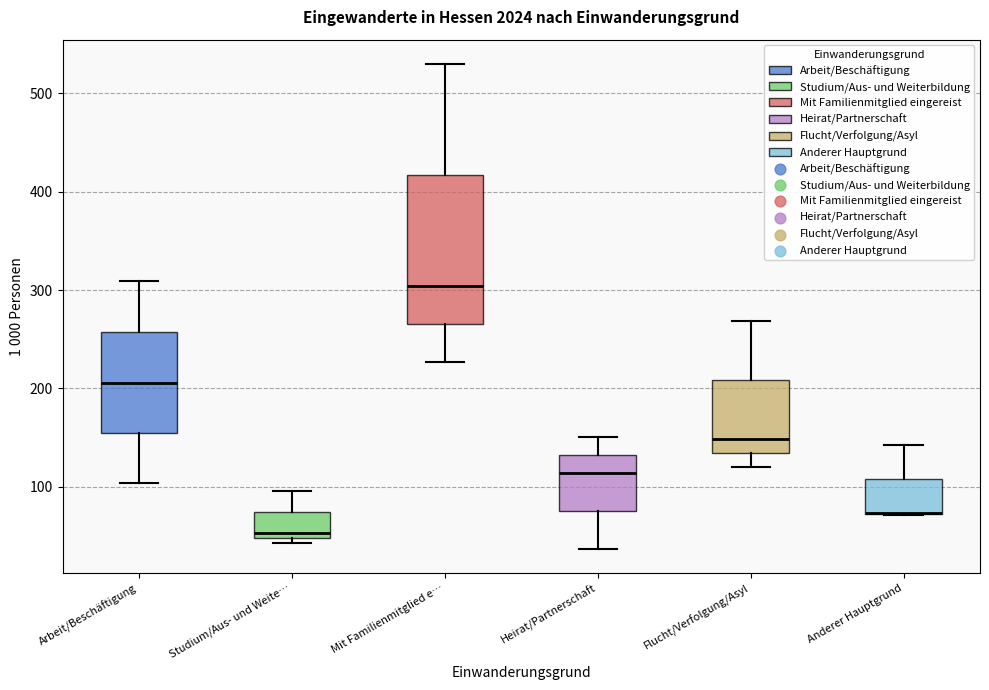

Reading left to right, transcribe this box plot: for each box, give where its median line is, the range the box spans, and where its two whiskers end, as read against the y-axis. The values are not printed on the chart, so give them approximately, as read against the axis.

Arbeit/Beschäftigung: median 210, box 160 to 260, whiskers 100 to 310
Studium/Aus- und Weite…: median 50 (just above the box's lower edge), box 50 to 70, whiskers 40 to 100
Mit Familienmitglied e…: median 300, box 270 to 420, whiskers 230 to 530
Heirat/Partnerschaft: median 110, box 80 to 130, whiskers 40 to 150
Flucht/Verfolgung/Asyl: median 150, box 130 to 210, whiskers 120 to 270
Anderer Hauptgrund: median 70 (drawn on the box's lower edge), box 70 to 110, whiskers 70 to 140